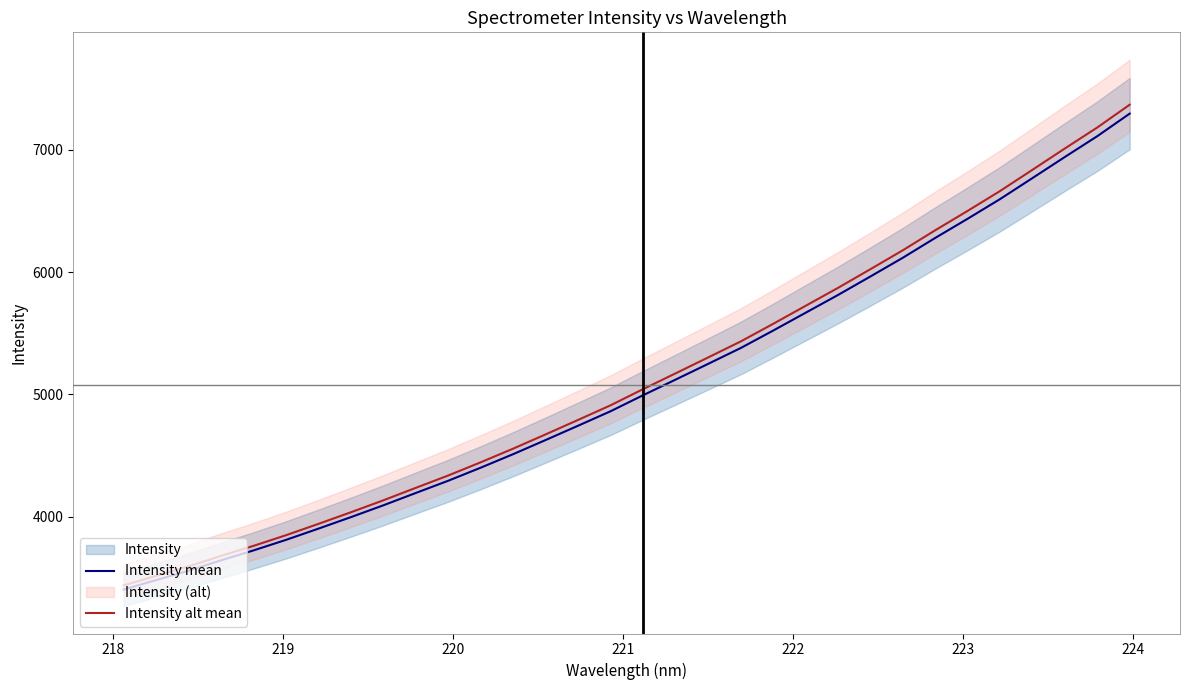

What is the highest value of the Intensity alt mean series?

7369.4